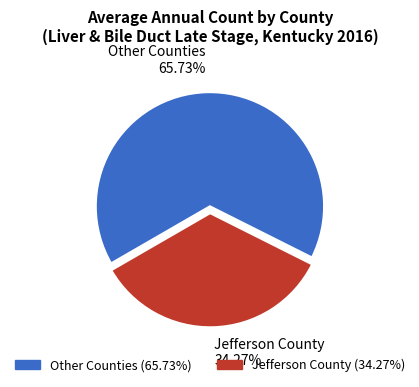

Between Jefferson County and Other Counties, which is larger?

Other Counties